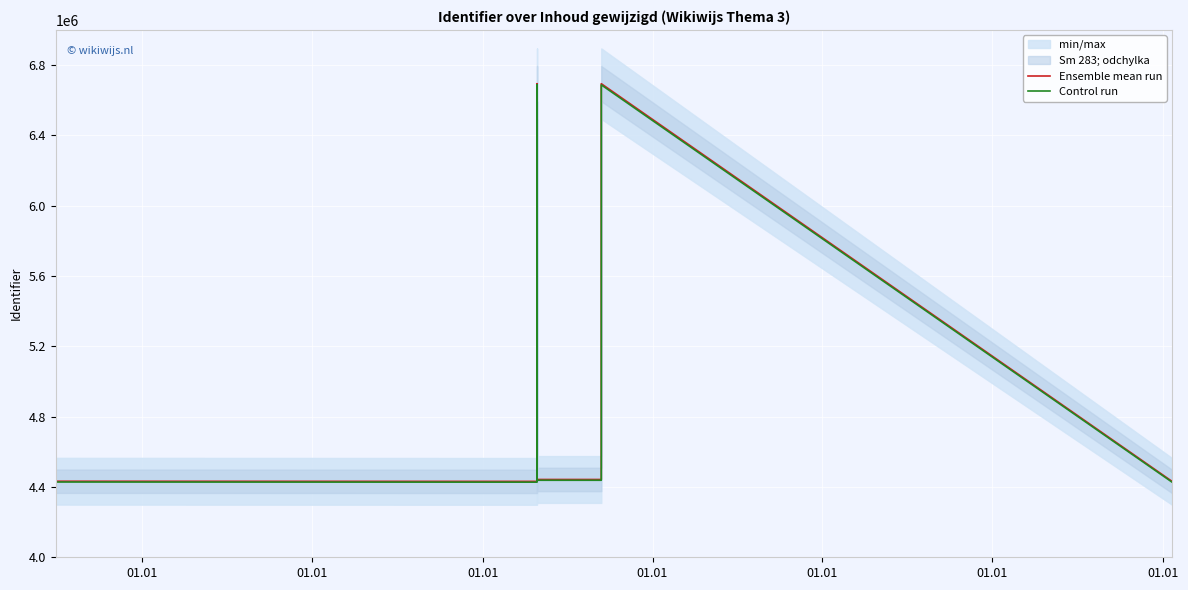

How many data points in Ensemble mean run are less than 4442611?

7